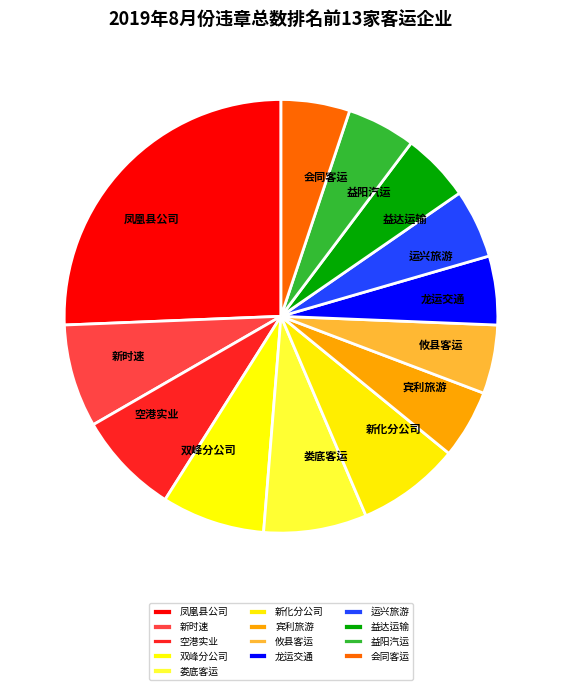

Count the number of slices in the pie.

13